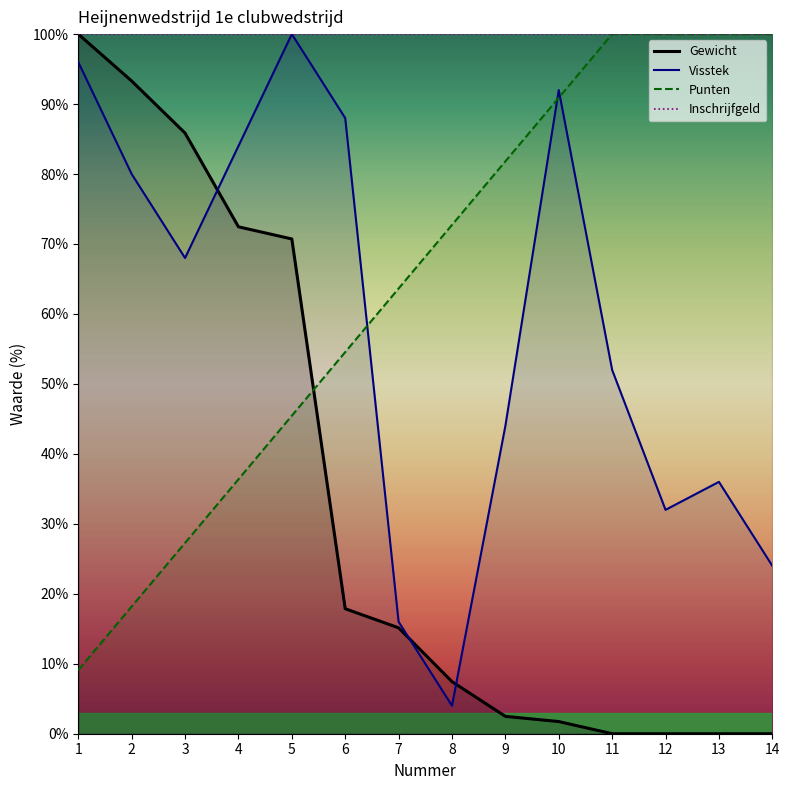

Reading left to right, extract all data points from this chart.

Gewicht: 100.0	93.3	85.9	72.5	70.7	17.9	15.1	7.4	2.5	1.7	0.0	0.0	0.0	0.0
Visstek: 96.0	80.0	68.0	84.0	100.0	88.0	16.0	4.0	44.0	92.0	52.0	32.0	36.0	24.0
Punten: 9.1	18.2	27.3	36.4	45.5	54.5	63.6	72.7	81.8	90.9	100.0	100.0	100.0	100.0
Inschrijfgeld: 100.0	100.0	100.0	100.0	100.0	100.0	100.0	100.0	100.0	100.0	100.0	100.0	100.0	100.0